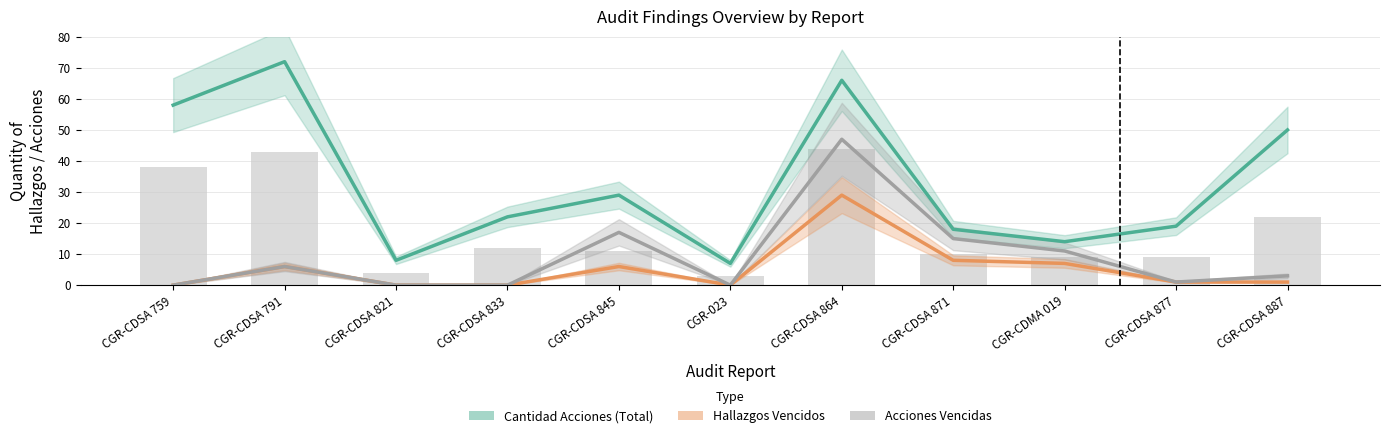

What is the label of the 4th bar from the left?

CGR-CDSA 833